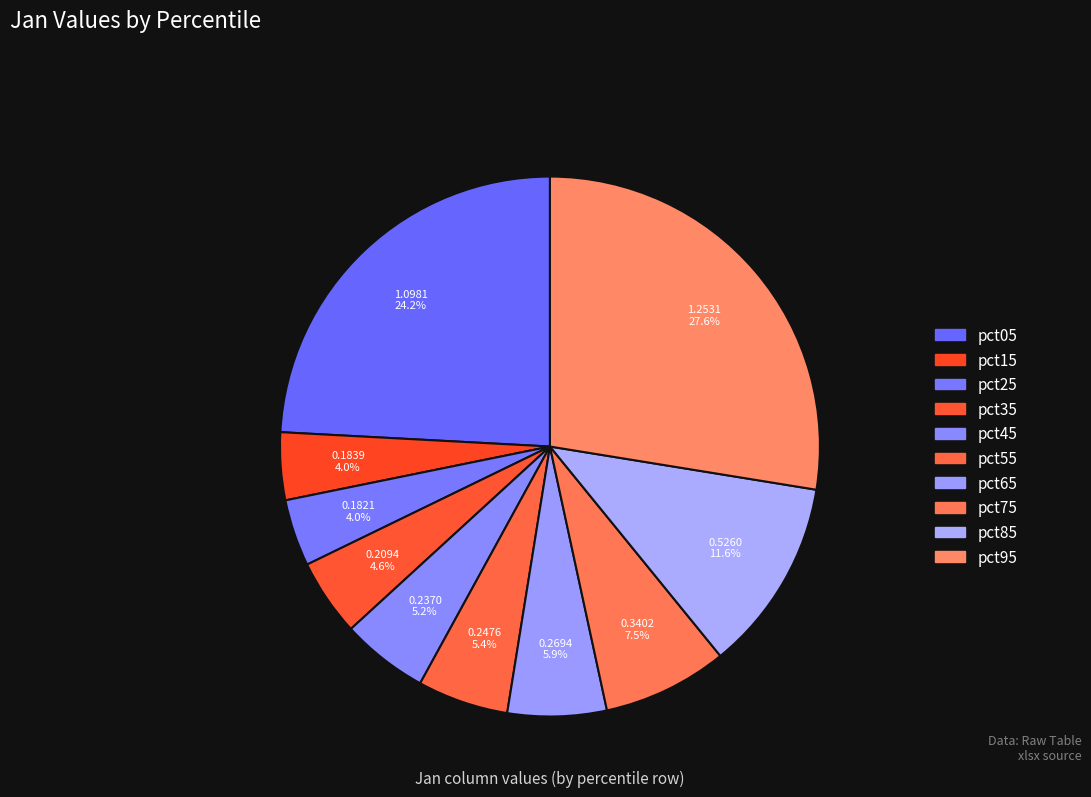

Combined, what portion of the pie is pct75 and pct05?

31.6%